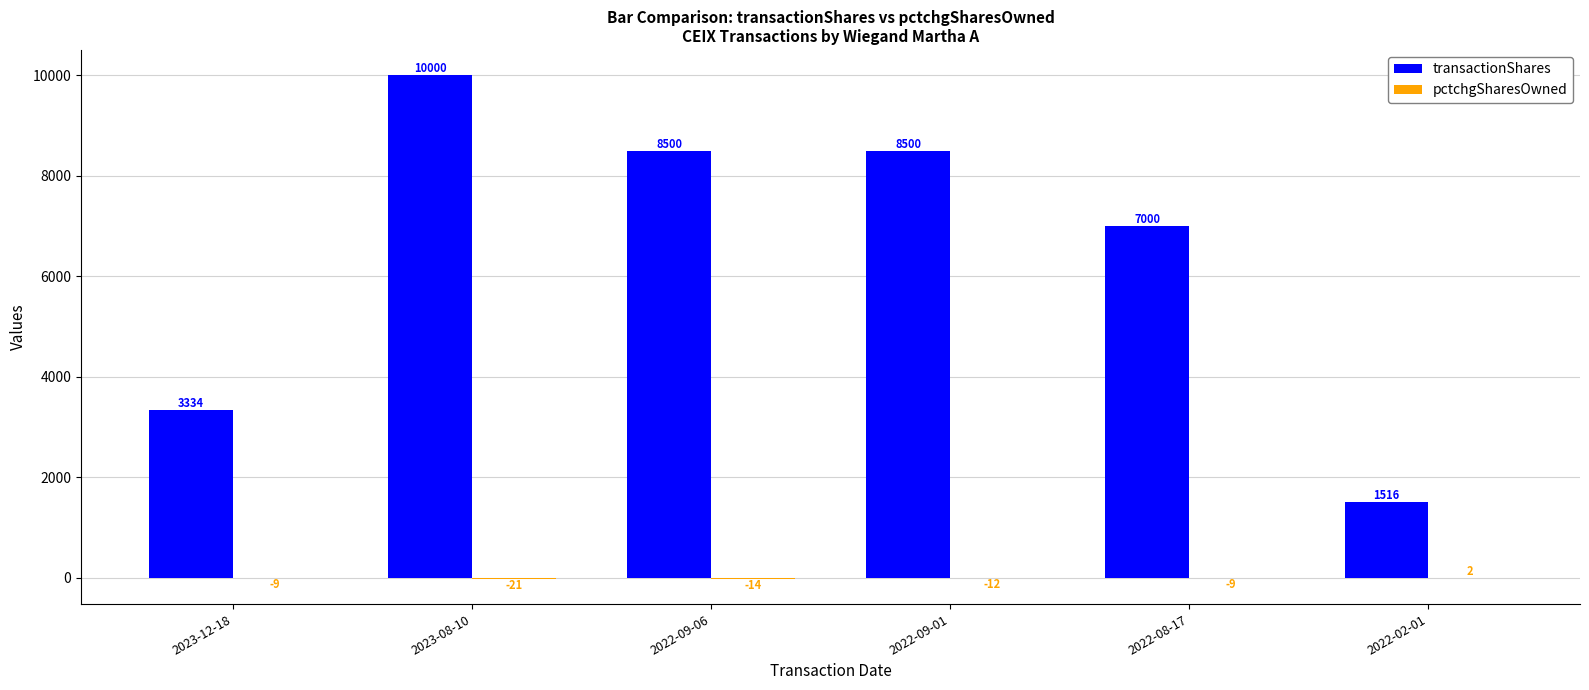

How many series are shown in this chart?

2